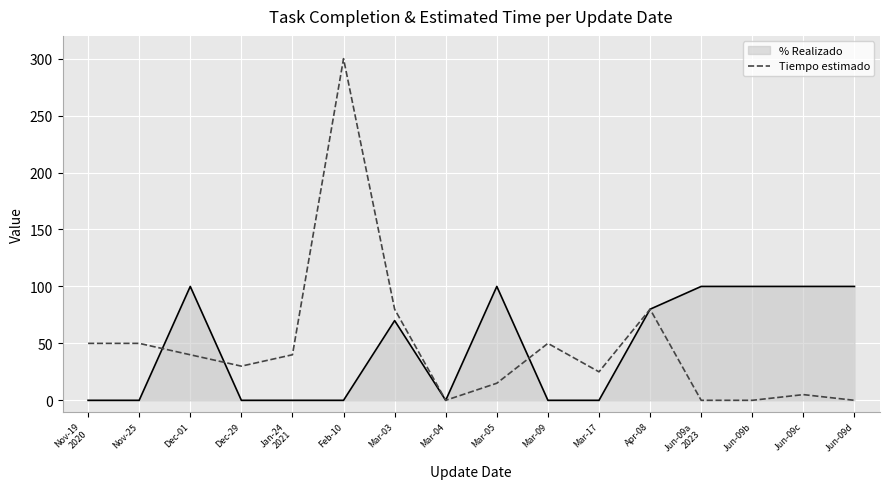

True or false: Tiempo estimado has more than 1 interior local peaks.

True